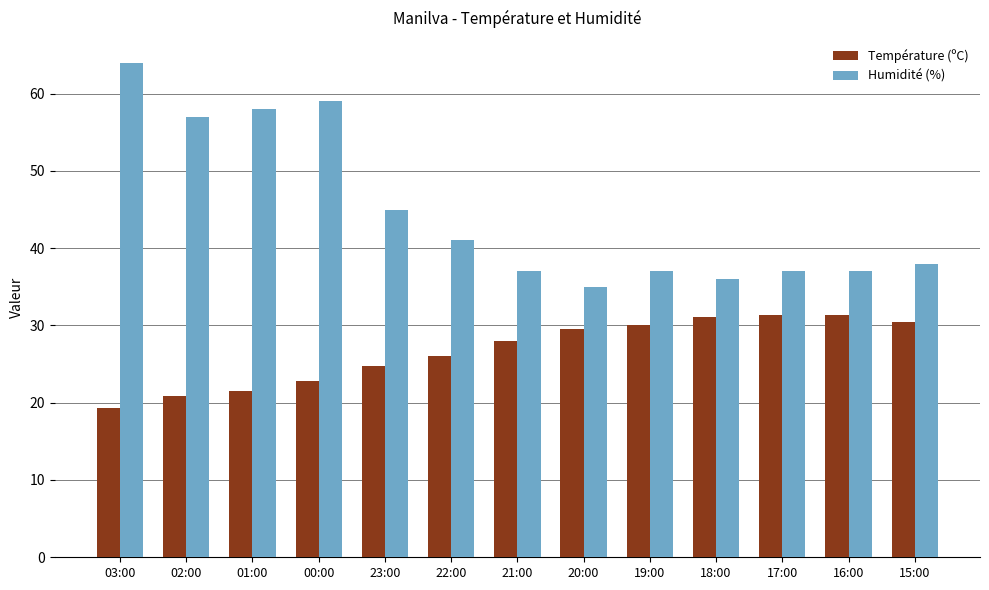

Which series has the largest total across all categories?

Humidité (%)